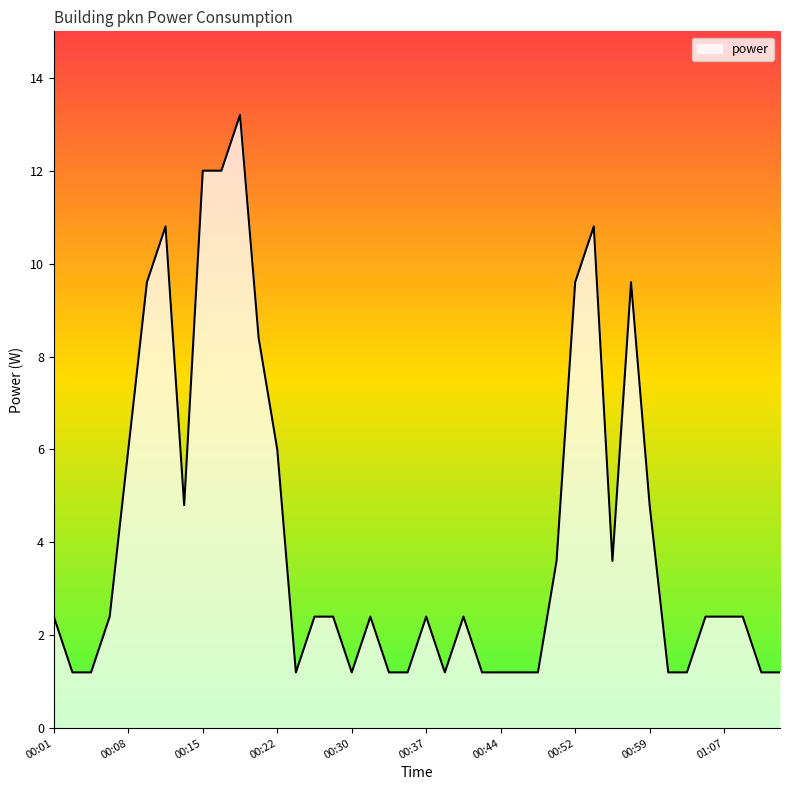

Reading left to right, transcribe all the data shown in this chart.

2.4	1.2	1.2	2.4	6.0	9.6	10.8	4.8	12.0	12.0	13.2	8.4	6.0	1.2	2.4	2.4	1.2	2.4	1.2	1.2	2.4	1.2	2.4	1.2	1.2	1.2	1.2	3.6	9.6	10.8	3.6	9.6	4.8	1.2	1.2	2.4	2.4	2.4	1.2	1.2